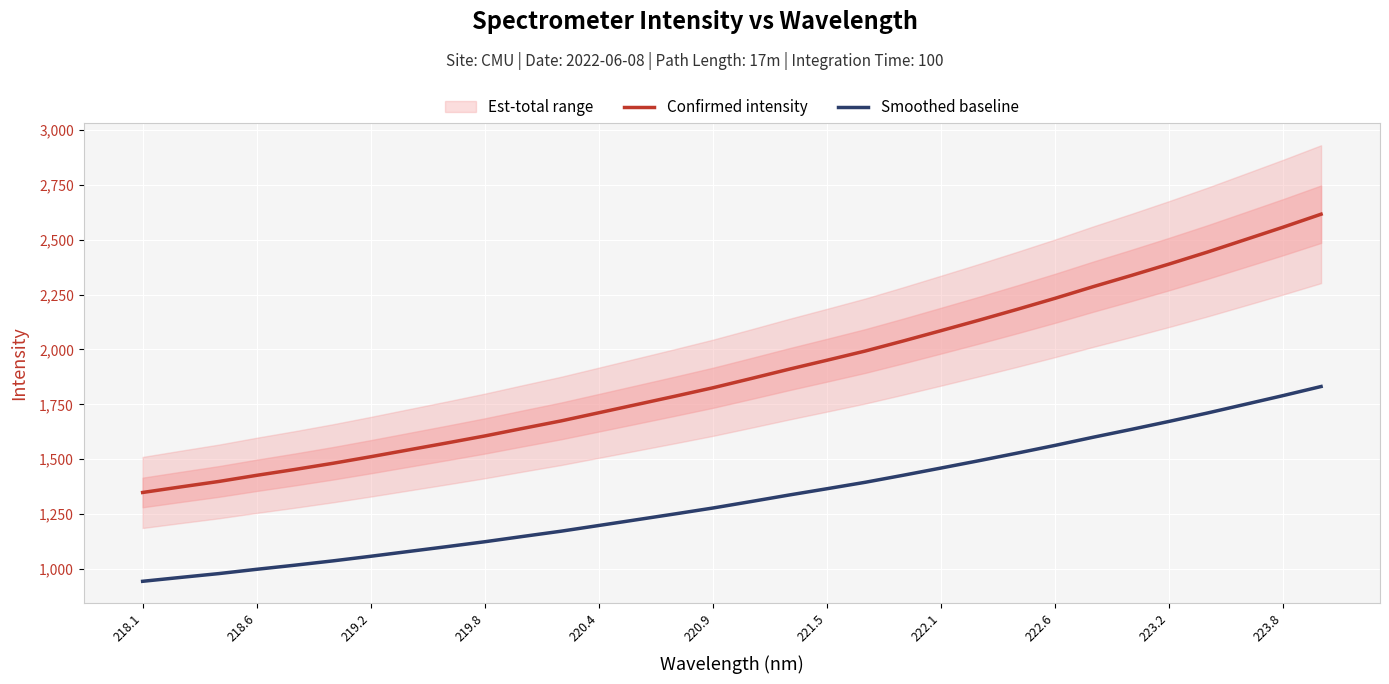

The value of Smoothed baseline at 223.2 is 1672.4. True or false?

True